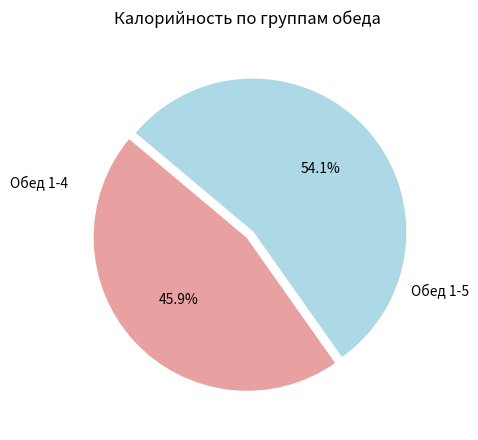

How many segments does this pie chart have?

2